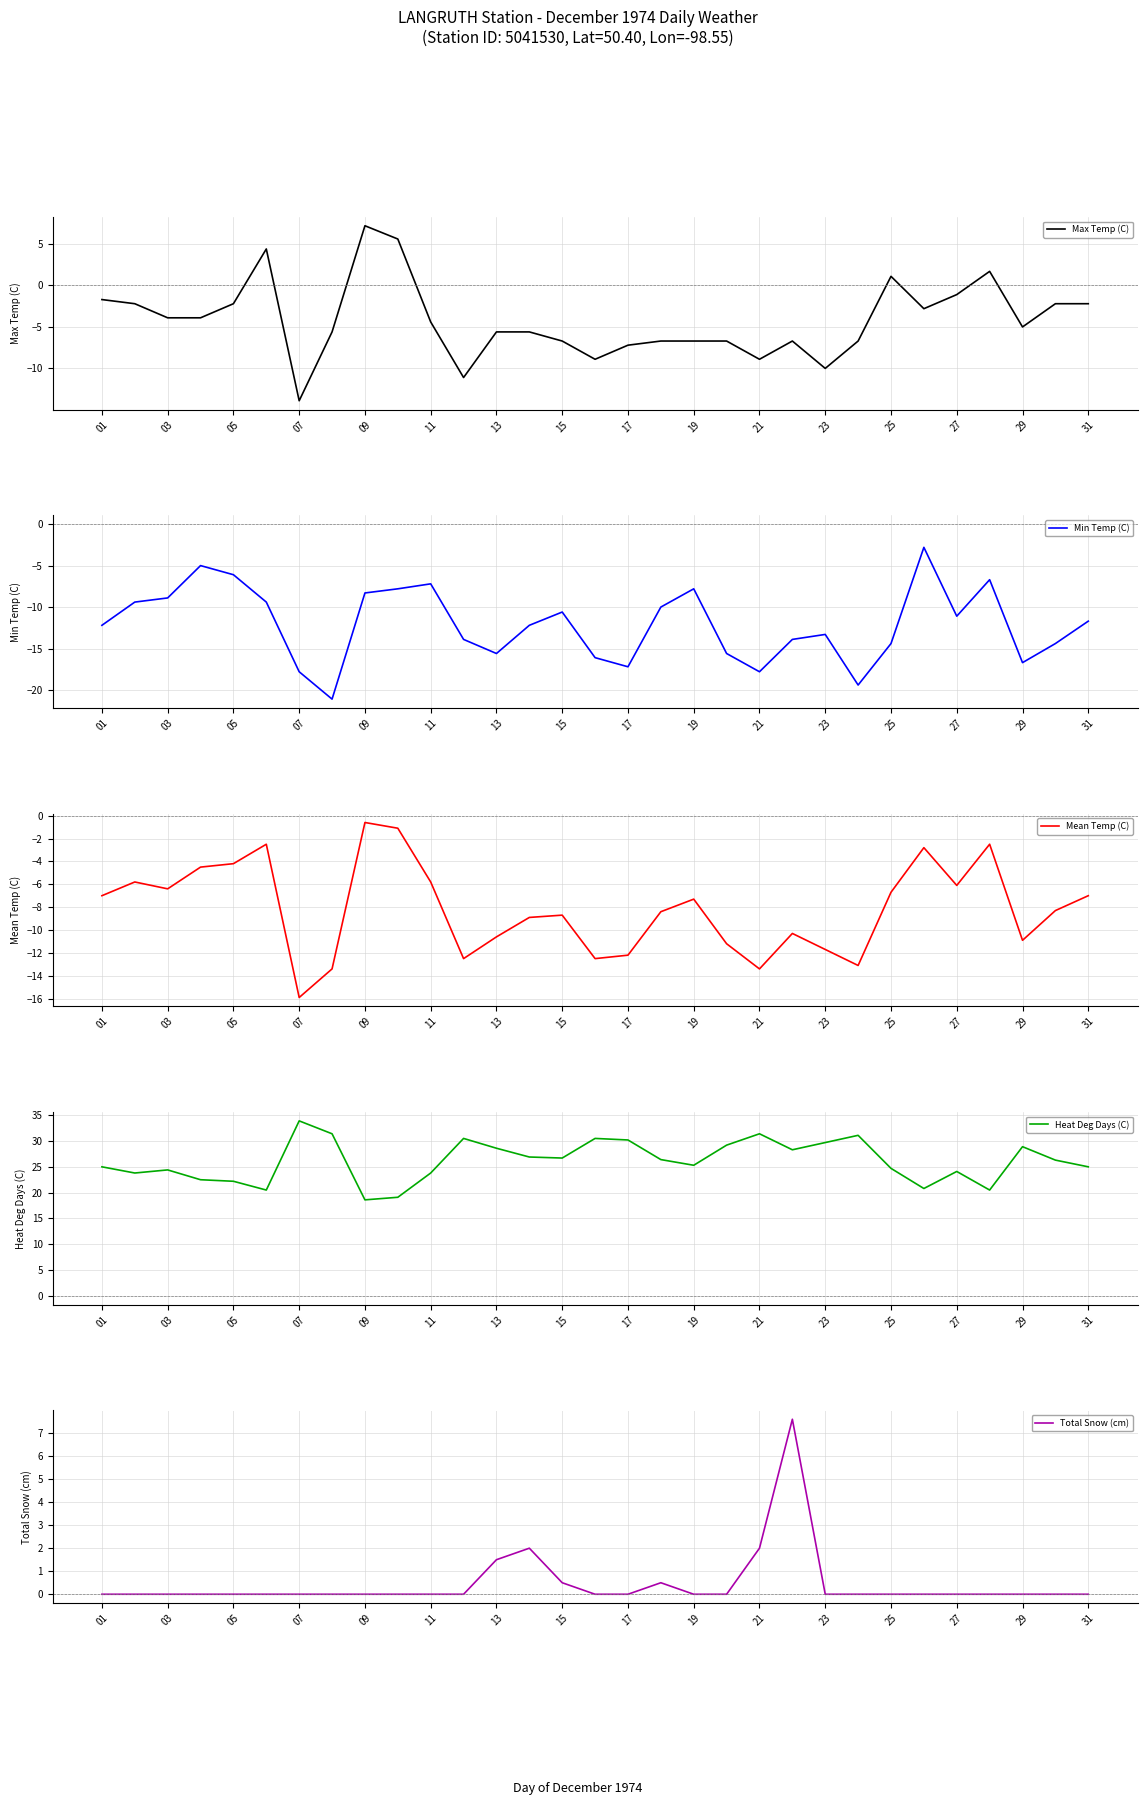

True or false: Total Snow (cm) has a value of 0.0 at 17.

True